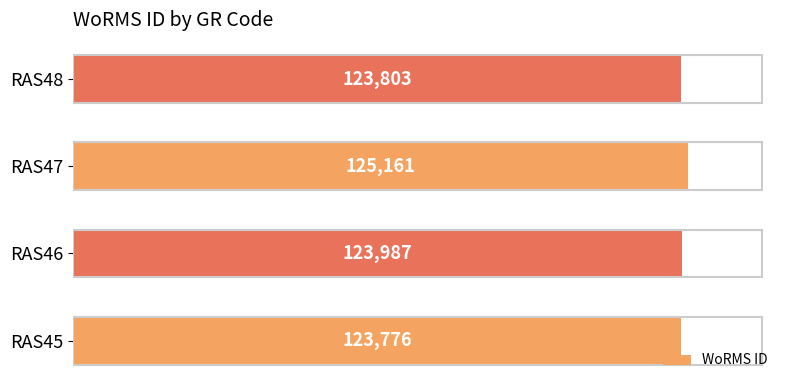

Count the number of data series in this chart.

1